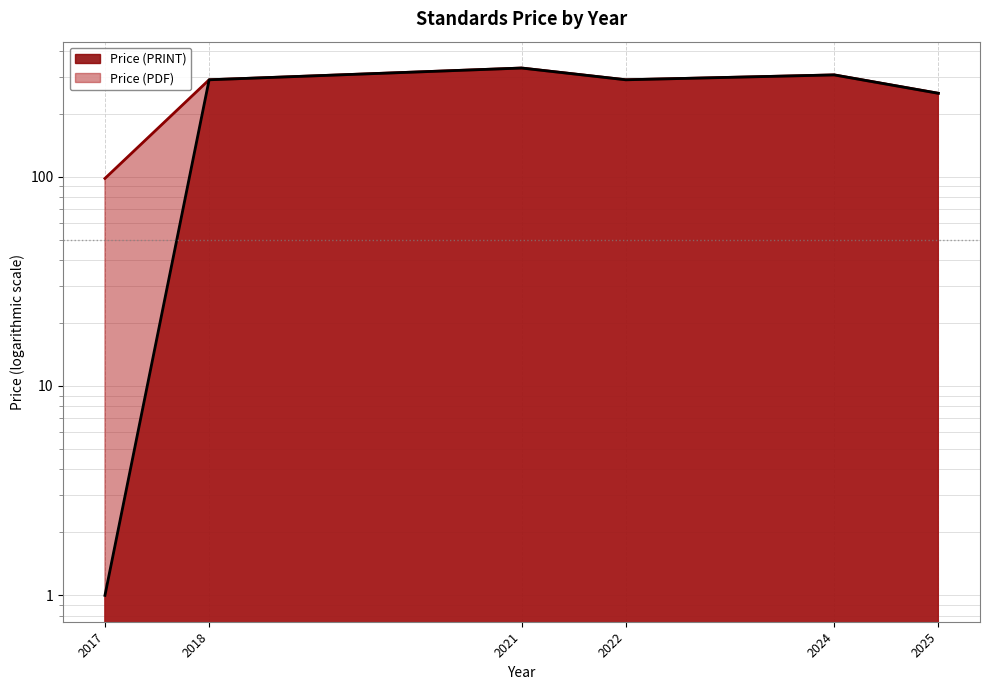

How many lines are shown in the chart?

2